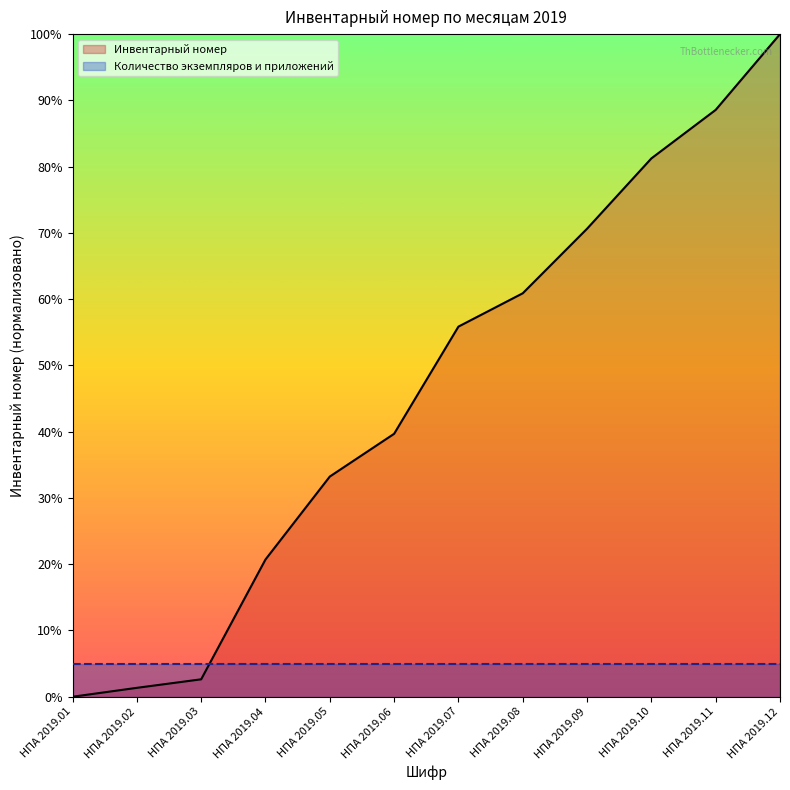

What is the average value?

46.2